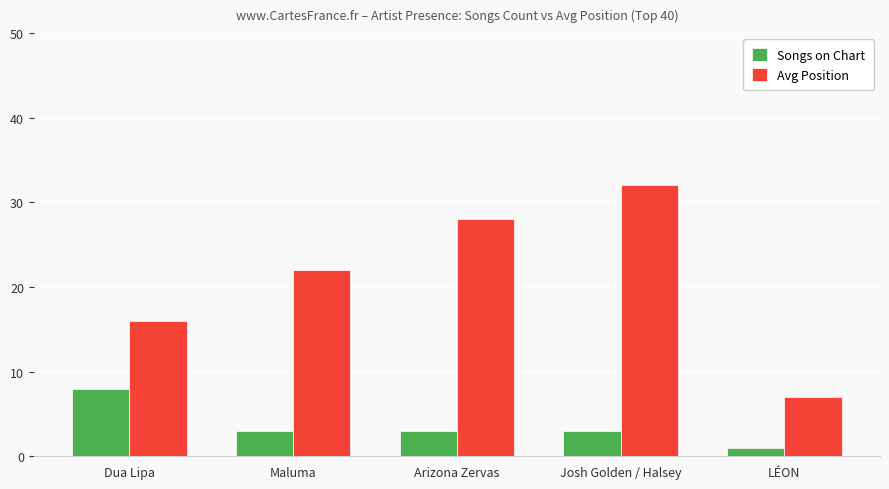

What is the label of the 3rd bar from the right?

Arizona Zervas